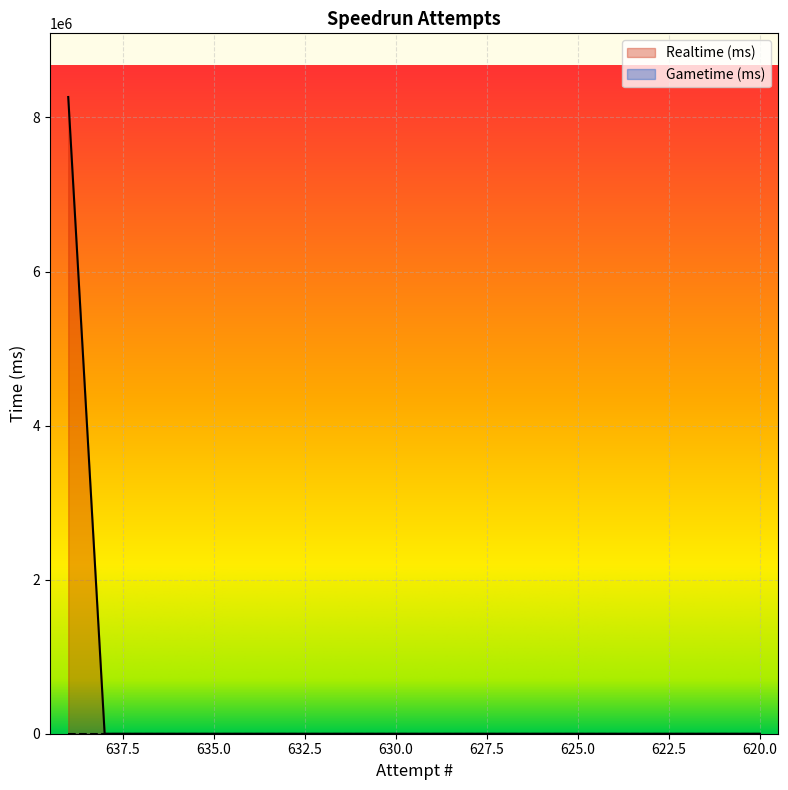

Reading left to right, list all the values displayed in this chart.

8265664	0	0	0	0	0	0	0	0	0	0	0	0	0	0	0	0	0	0	0